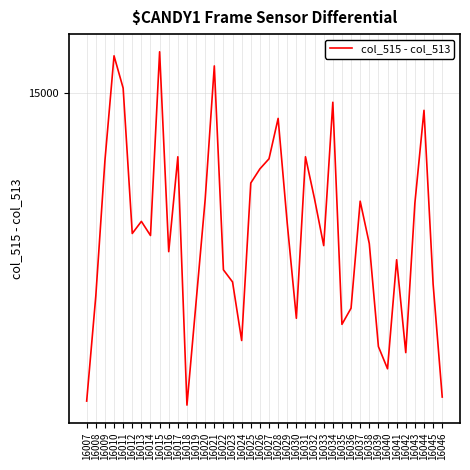

Which has a higher value, 16031 or 16026?

16031